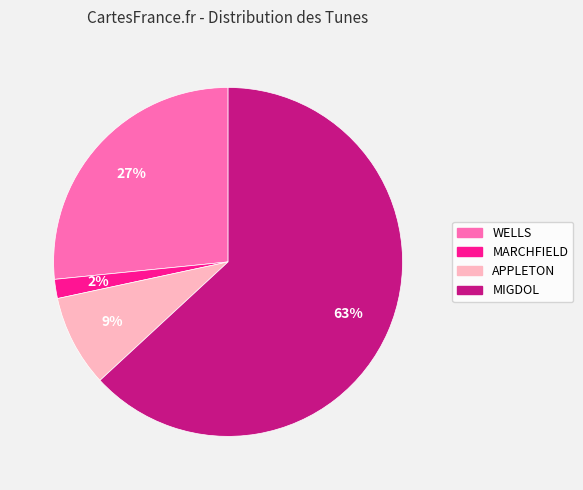

What is the smallest slice in the pie chart?

MARCHFIELD